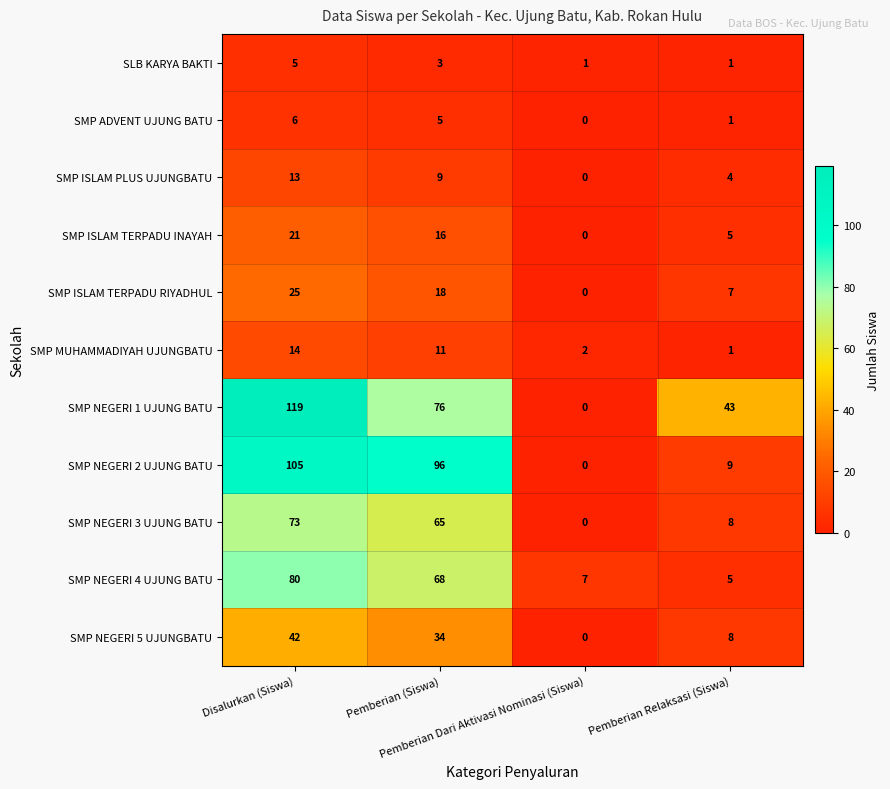

What is the difference between the maximum and minimum values in the SMP ISLAM TERPADU INAYAH series?

21